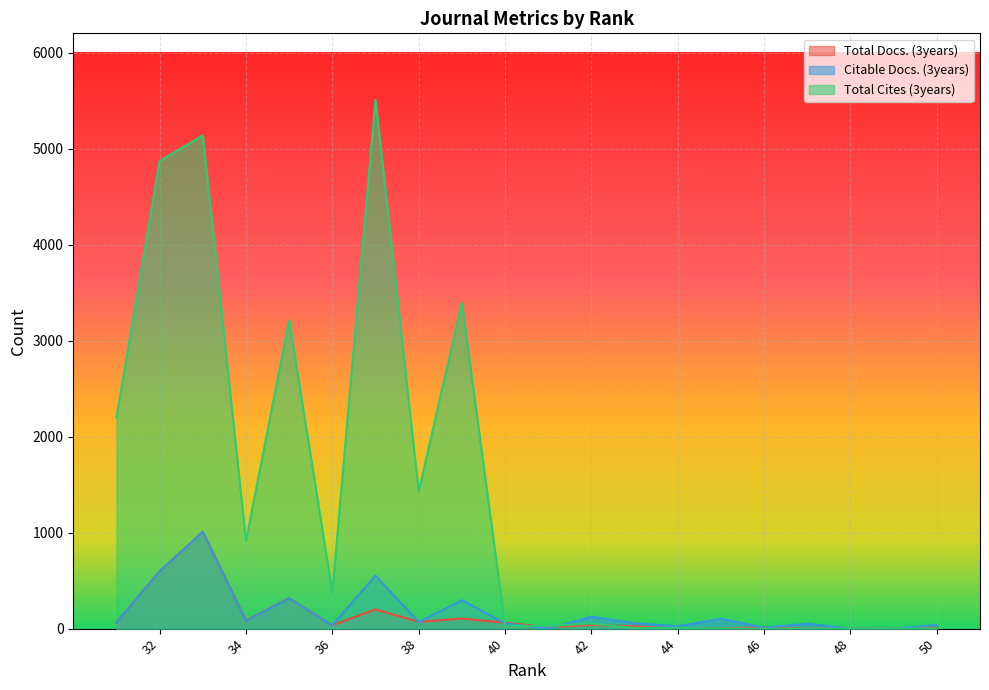

What are all the series names shown in the legend?

Total Docs. (3years), Citable Docs. (3years), Total Cites (3years)